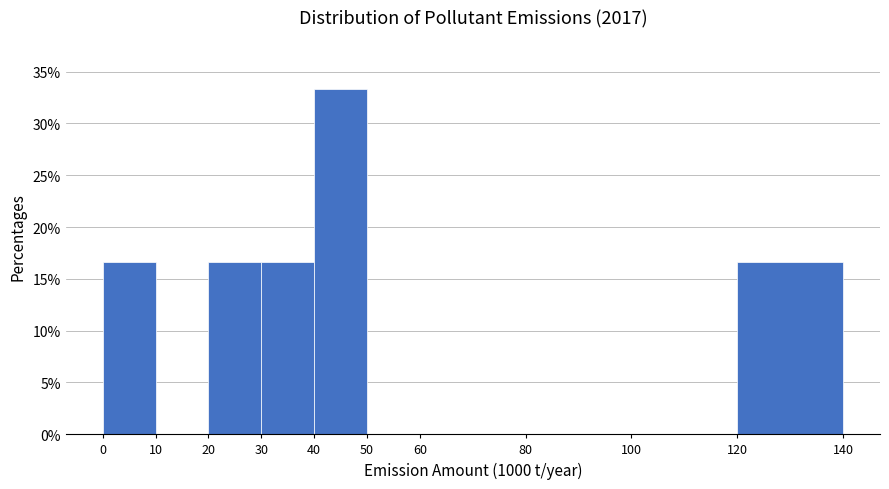

Which range on the x-axis has the tallest bar?

40 to 50